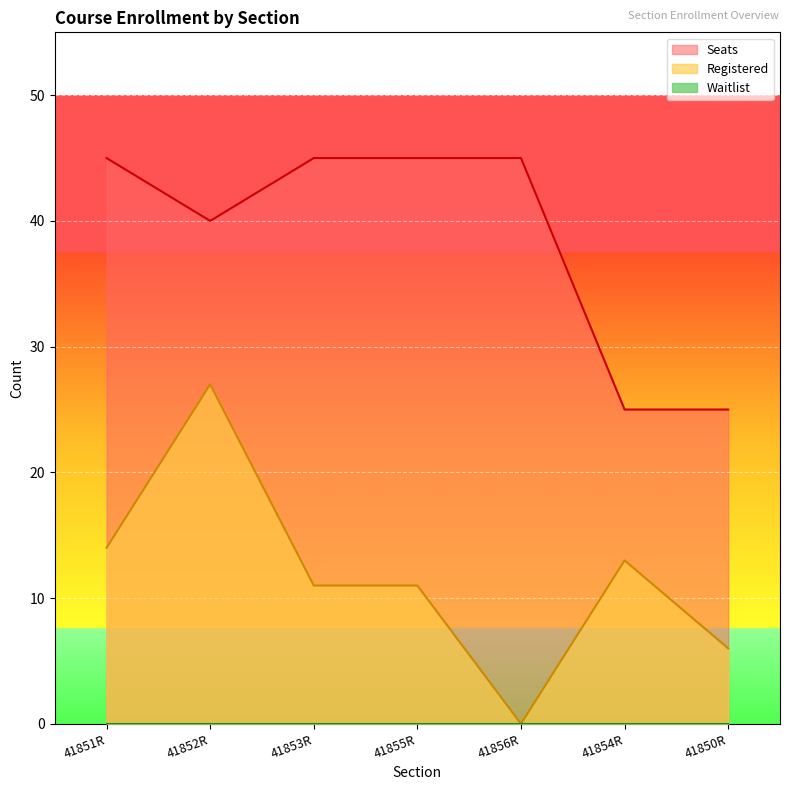

Which label corresponds to the largest value in the chart?

41851R